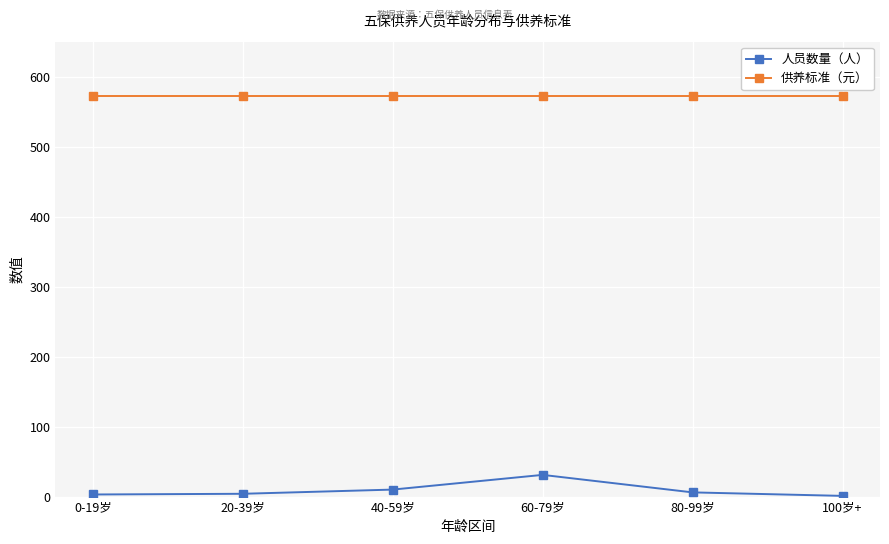

What is the total value across all series at 80-99岁?

578